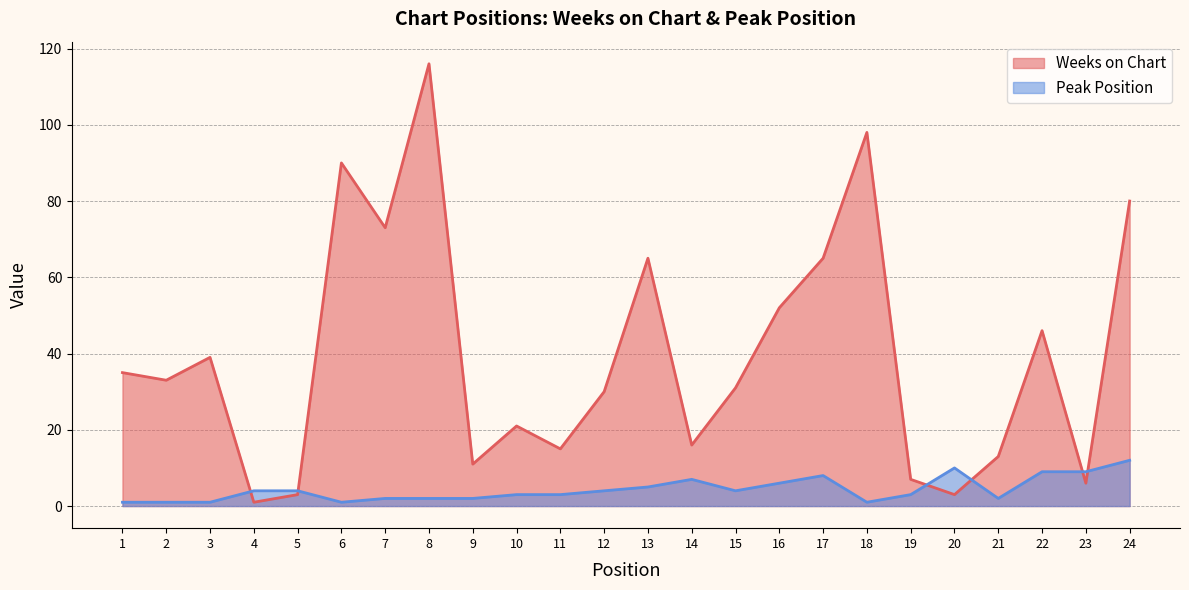

What is the value of the Peak Position point at the 1st from the left?

1